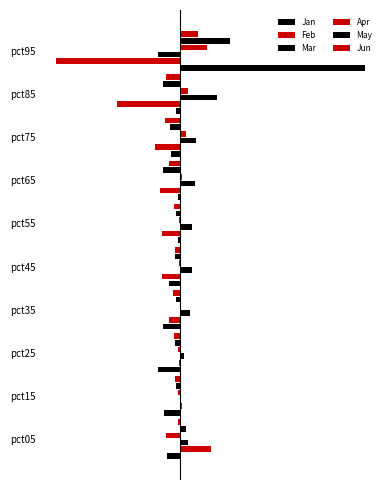

What are all the series names shown in the legend?

Jan, Feb, Mar, Apr, May, Jun